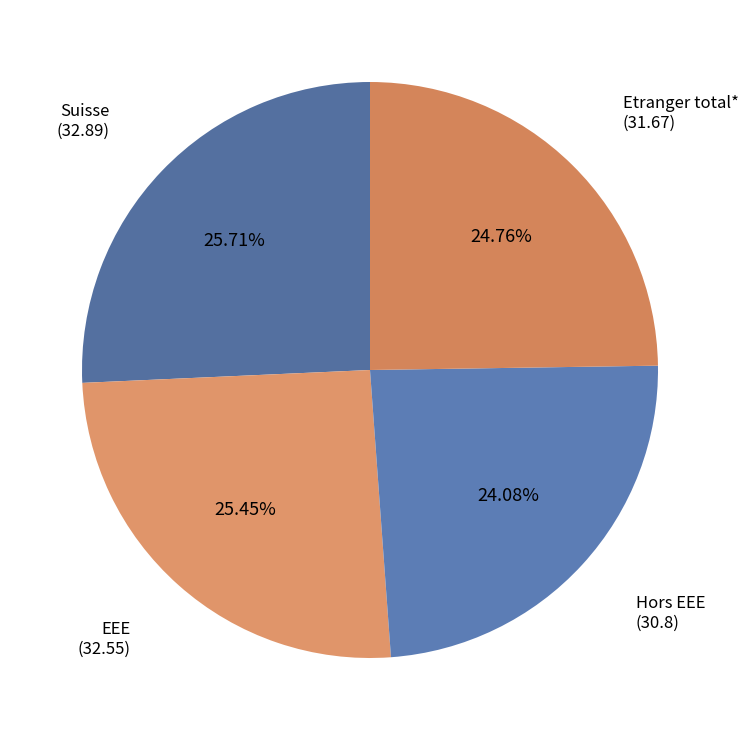

How many segments does this pie chart have?

4